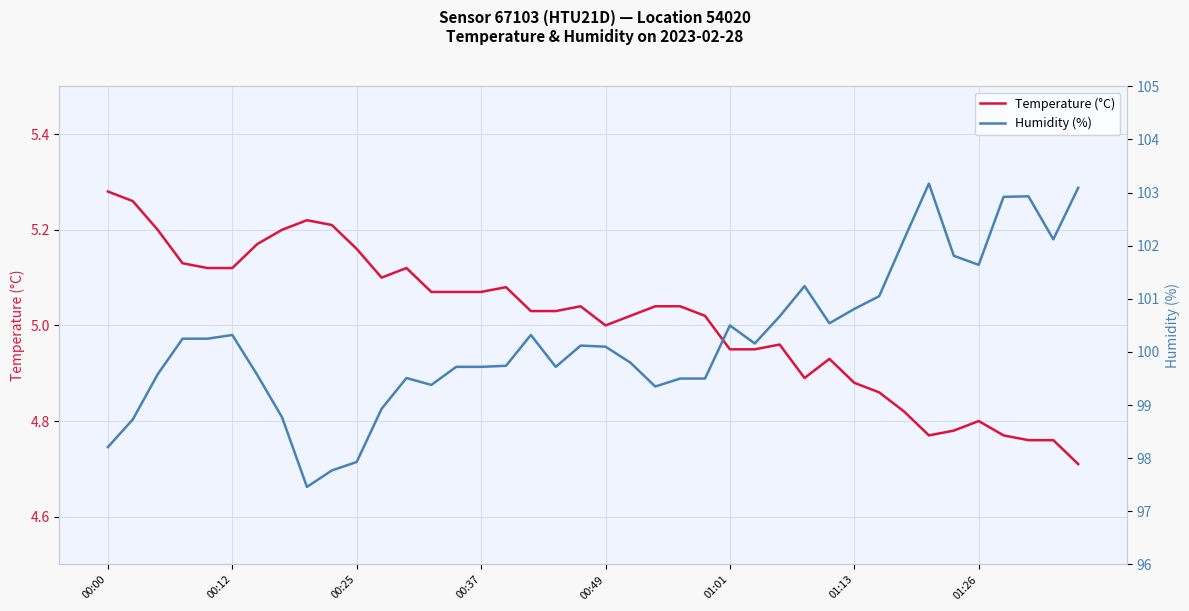

True or false: Humidity (%) and Temperature (°C) cross at least once.

False